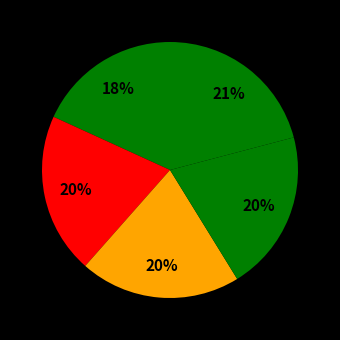

Rank the categories by value from lowest to highest.

TERRACE HOUSES, MACKAY STREET, Pascoe Vale Road Precinct, Margaret Street Precinct, ABERFELDIE STREET & WAVERLEY STREET